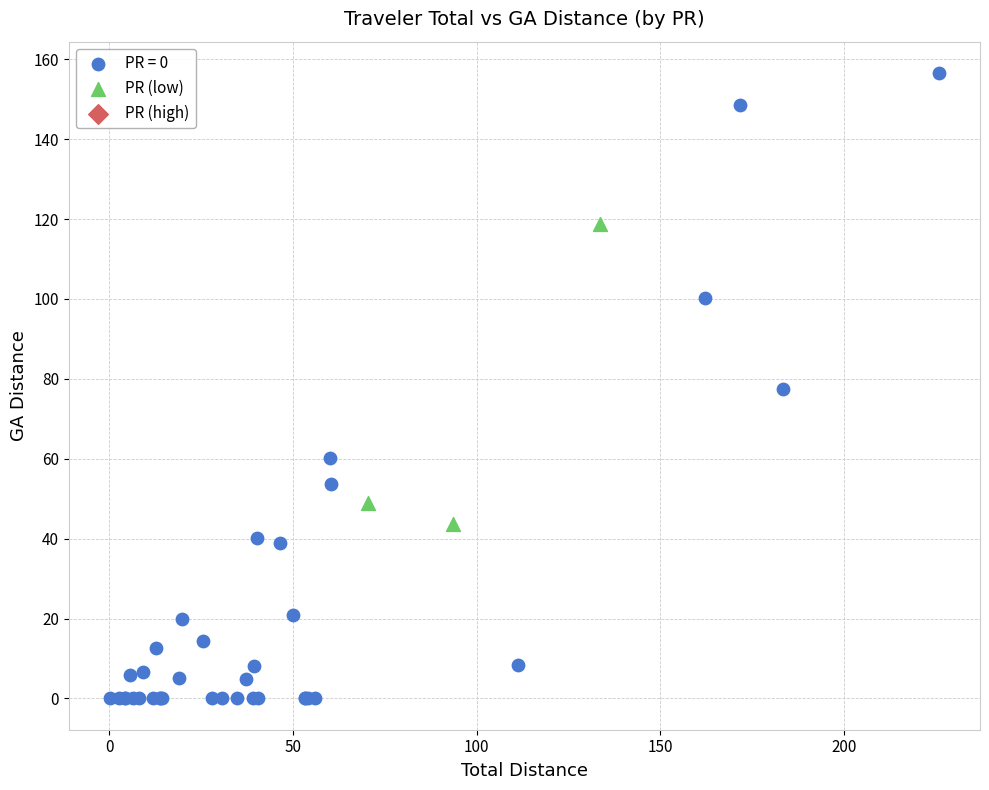

Which series has the widest spread of Y values?

PR = 0